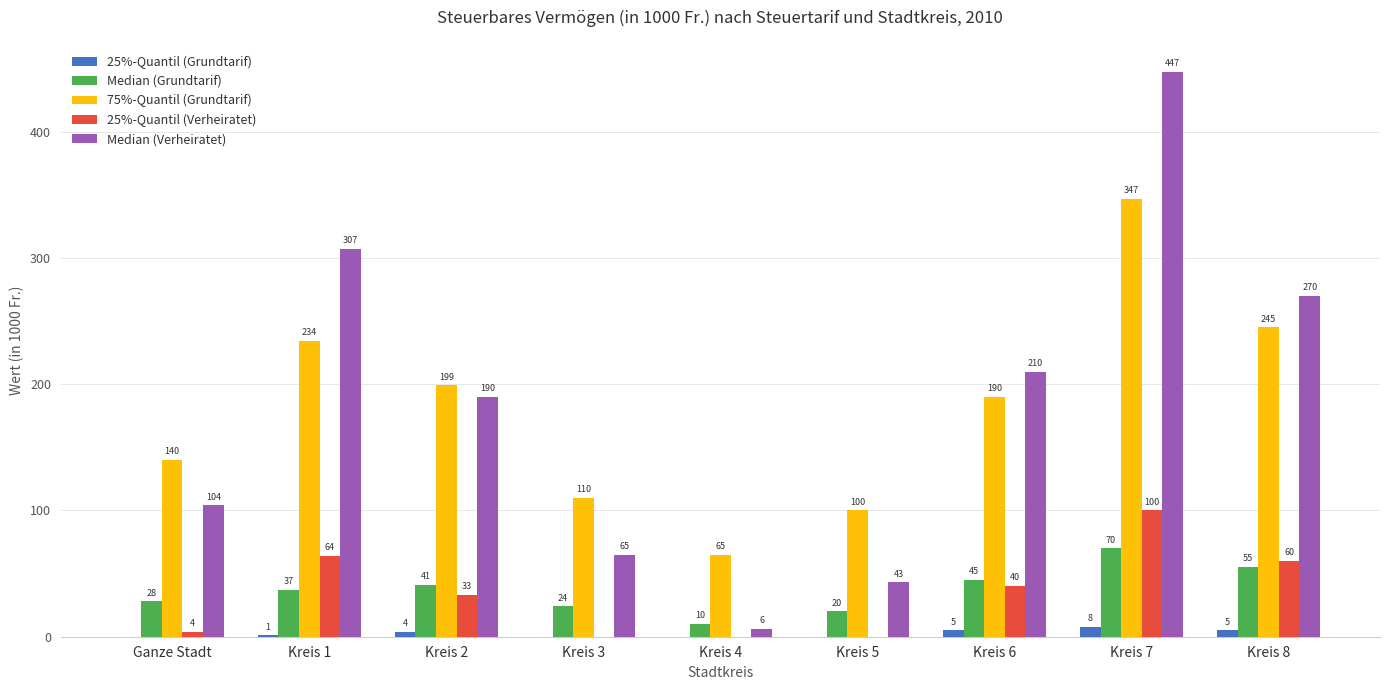

Count the number of data series in this chart.

5